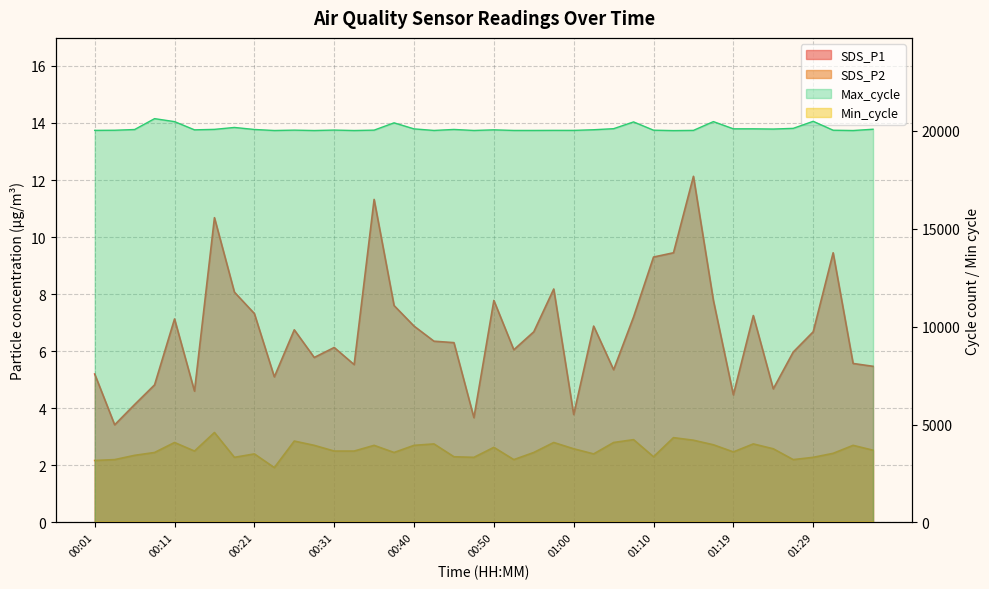

What is the difference between the maximum and minimum values in the SDS_P1 series?

8.7